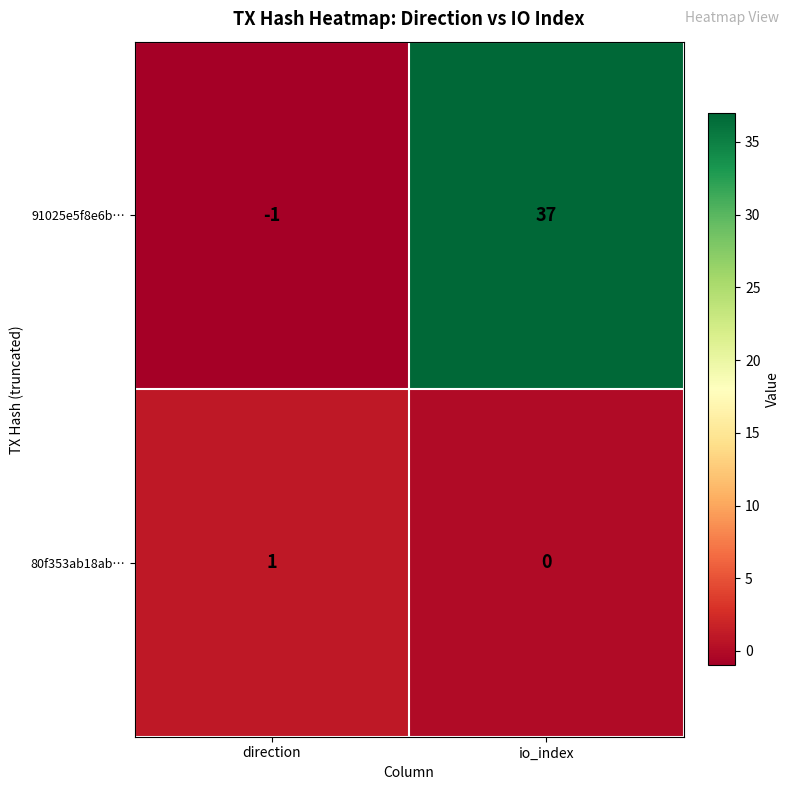

What is the sum of the 91025e5f8e6b… values at direction and io_index?

36